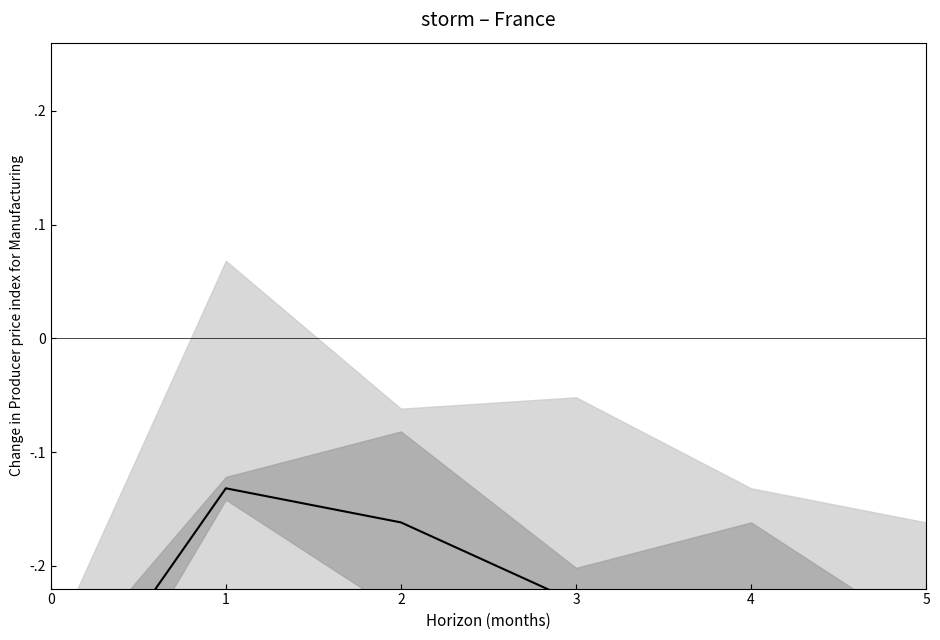

Read the value at 3.

-0.2